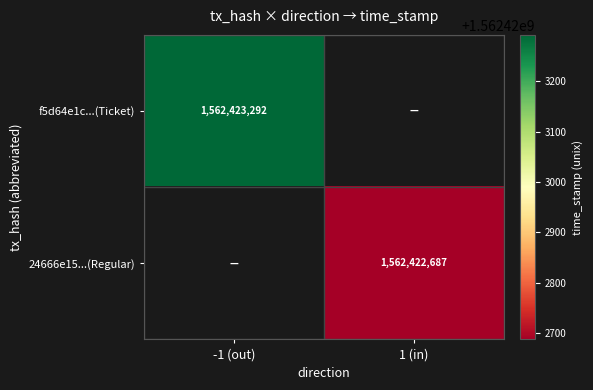

List the labels in order of f5d64e1c941f4575b7977894c6e42c6aac792a5 value, largest first.

-1, 1